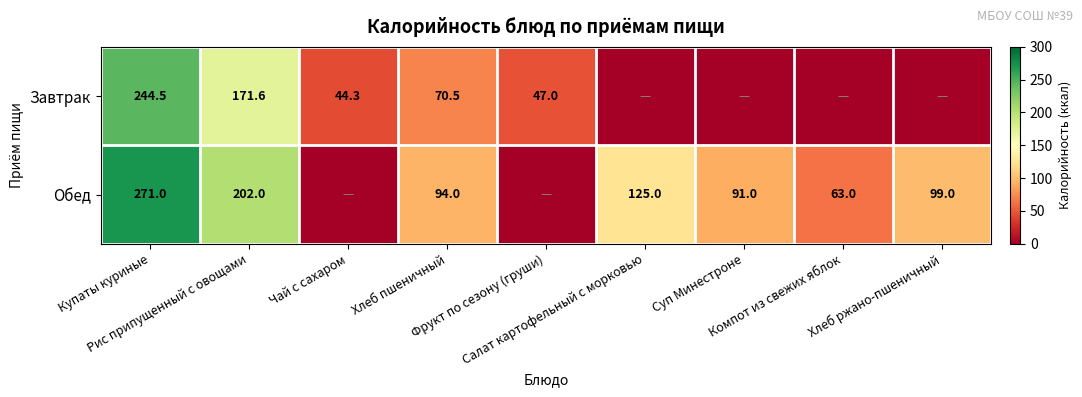

Which series has the widest spread of values?

Обед